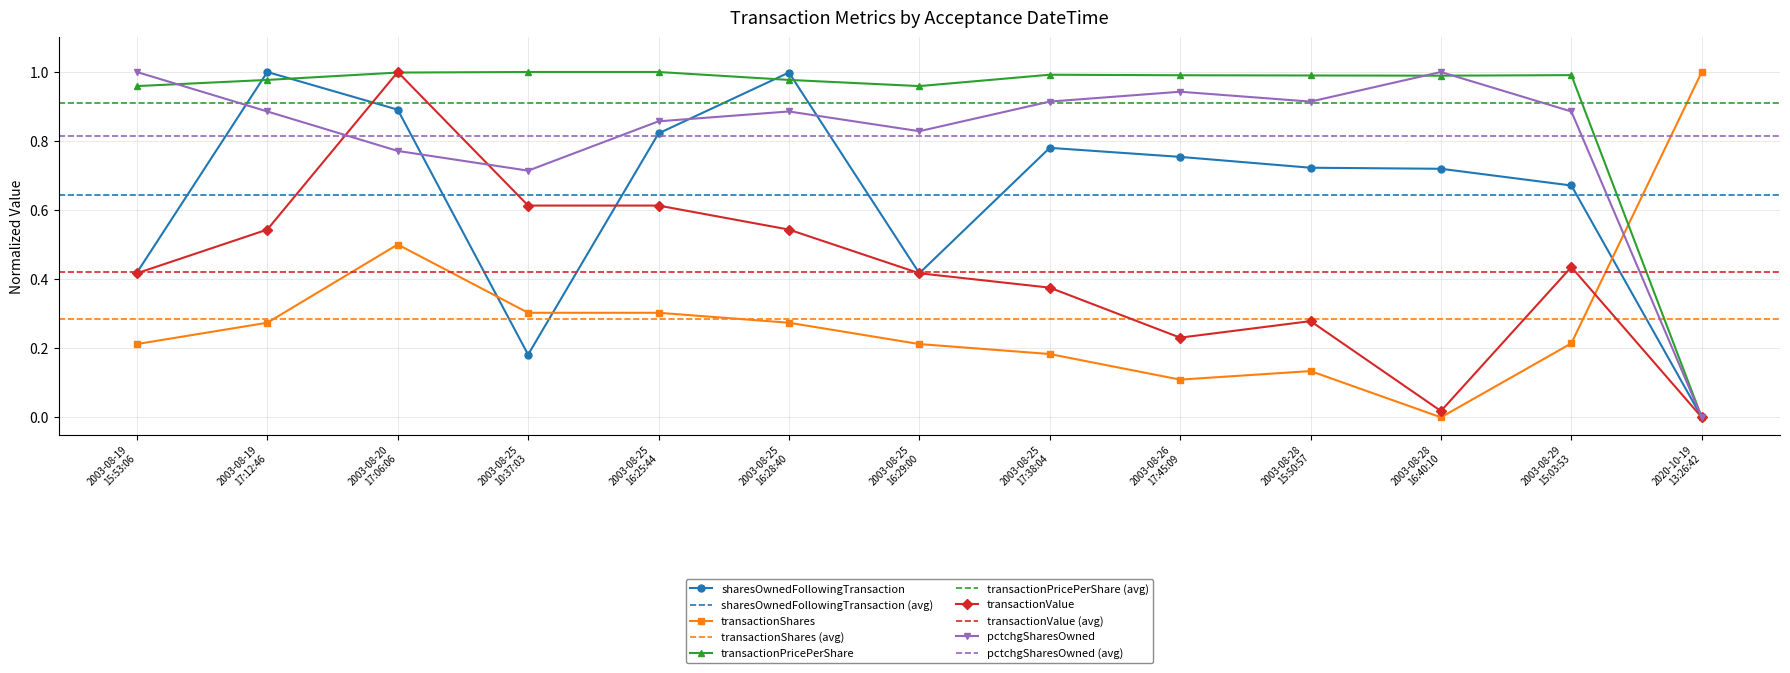

Reading left to right, transcribe all the data shown in this chart.

sharesOwnedFollowingTransaction: 2003-08-19 15:53:06=0.4	2003-08-19 17:12:46=1.0	2003-08-20 17:06:06=0.9	2003-08-25 10:37:03=0.2	2003-08-25 16:25:44=0.8	2003-08-25 16:28:40=1.0	2003-08-25 16:29:00=0.4	2003-08-25 17:38:04=0.8	2003-08-26 17:45:09=0.8	2003-08-28 15:50:57=0.7	2003-08-28 16:40:10=0.7	2003-08-29 15:03:53=0.7	2020-10-19 13:26:42=0.0
transactionShares: 2003-08-19 15:53:06=0.2	2003-08-19 17:12:46=0.3	2003-08-20 17:06:06=0.5	2003-08-25 10:37:03=0.3	2003-08-25 16:25:44=0.3	2003-08-25 16:28:40=0.3	2003-08-25 16:29:00=0.2	2003-08-25 17:38:04=0.2	2003-08-26 17:45:09=0.1	2003-08-28 15:50:57=0.1	2003-08-28 16:40:10=0.0	2003-08-29 15:03:53=0.2	2020-10-19 13:26:42=1.0
transactionPricePerShare: 2003-08-19 15:53:06=1.0	2003-08-19 17:12:46=1.0	2003-08-20 17:06:06=1.0	2003-08-25 10:37:03=1.0	2003-08-25 16:25:44=1.0	2003-08-25 16:28:40=1.0	2003-08-25 16:29:00=1.0	2003-08-25 17:38:04=1.0	2003-08-26 17:45:09=1.0	2003-08-28 15:50:57=1.0	2003-08-28 16:40:10=1.0	2003-08-29 15:03:53=1.0	2020-10-19 13:26:42=0.0
transactionValue: 2003-08-19 15:53:06=0.4	2003-08-19 17:12:46=0.5	2003-08-20 17:06:06=1.0	2003-08-25 10:37:03=0.6	2003-08-25 16:25:44=0.6	2003-08-25 16:28:40=0.5	2003-08-25 16:29:00=0.4	2003-08-25 17:38:04=0.4	2003-08-26 17:45:09=0.2	2003-08-28 15:50:57=0.3	2003-08-28 16:40:10=0.0	2003-08-29 15:03:53=0.4	2020-10-19 13:26:42=0.0
pctchgSharesOwned: 2003-08-19 15:53:06=1.0	2003-08-19 17:12:46=0.9	2003-08-20 17:06:06=0.8	2003-08-25 10:37:03=0.7	2003-08-25 16:25:44=0.9	2003-08-25 16:28:40=0.9	2003-08-25 16:29:00=0.8	2003-08-25 17:38:04=0.9	2003-08-26 17:45:09=0.9	2003-08-28 15:50:57=0.9	2003-08-28 16:40:10=1.0	2003-08-29 15:03:53=0.9	2020-10-19 13:26:42=0.0